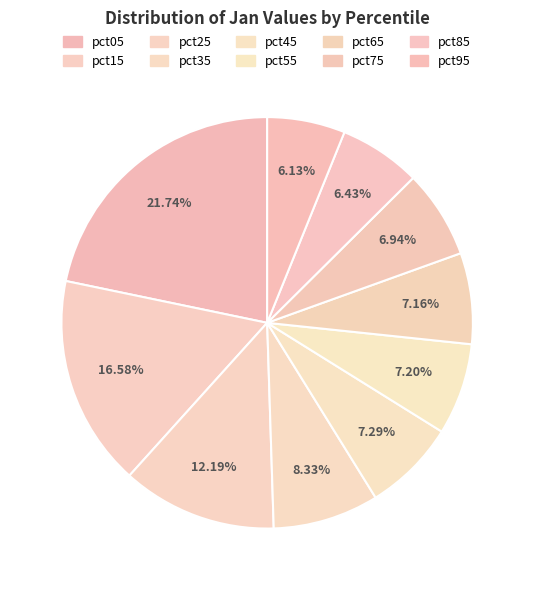

How many segments does this pie chart have?

10